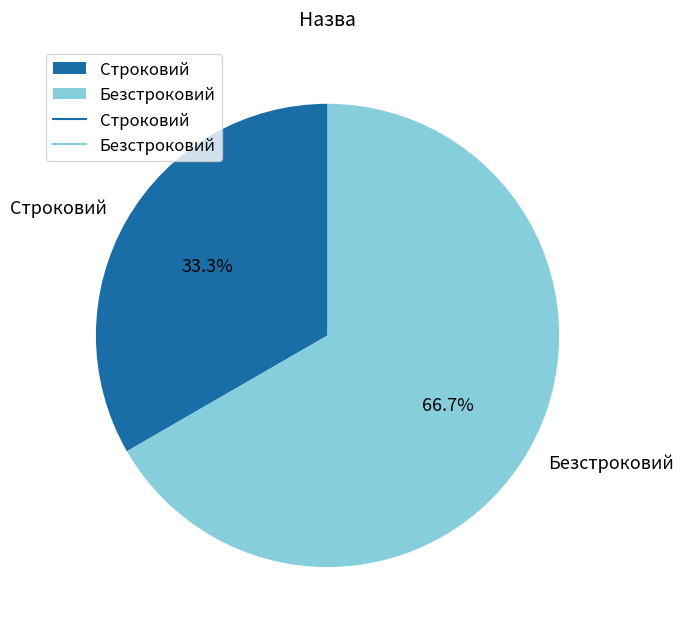

Is it true that Строковий is 44% of the pie?

False